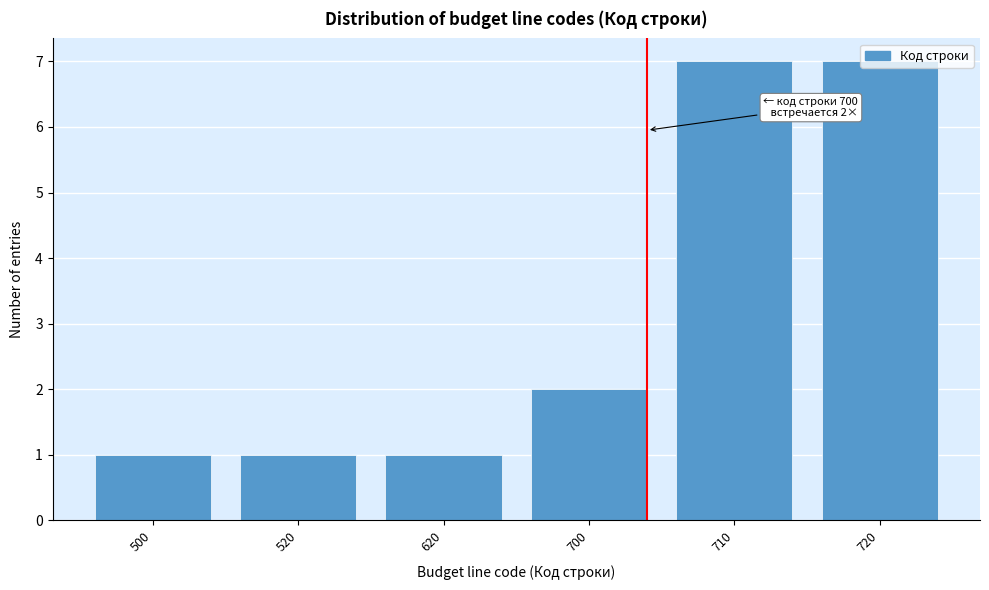

What is the maximum value shown in the chart?

7